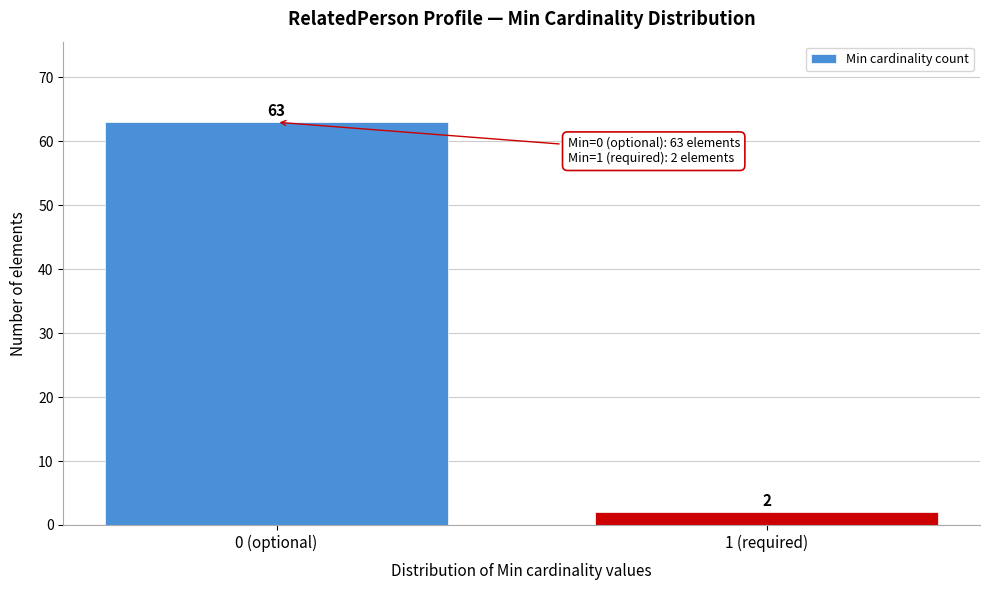

Reading left to right, list all the values displayed in this chart.

63	2